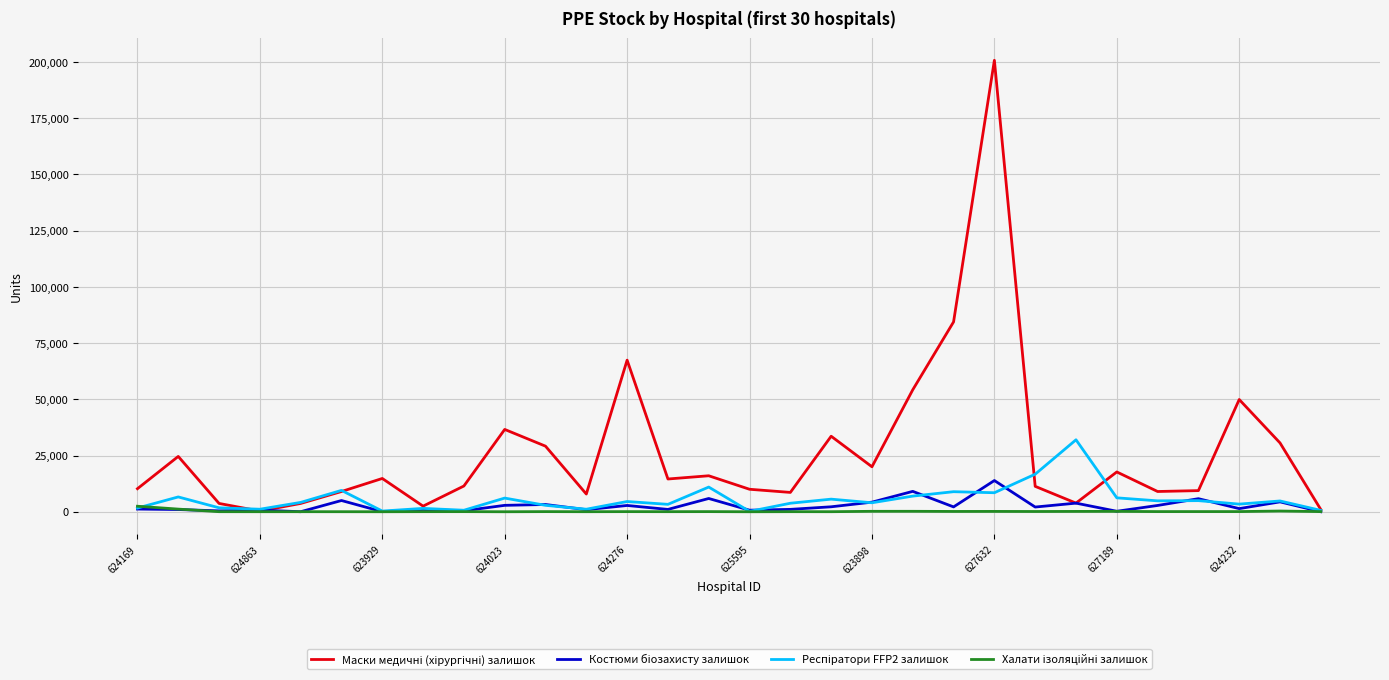

At which category is the sum across all series the highest?

627632